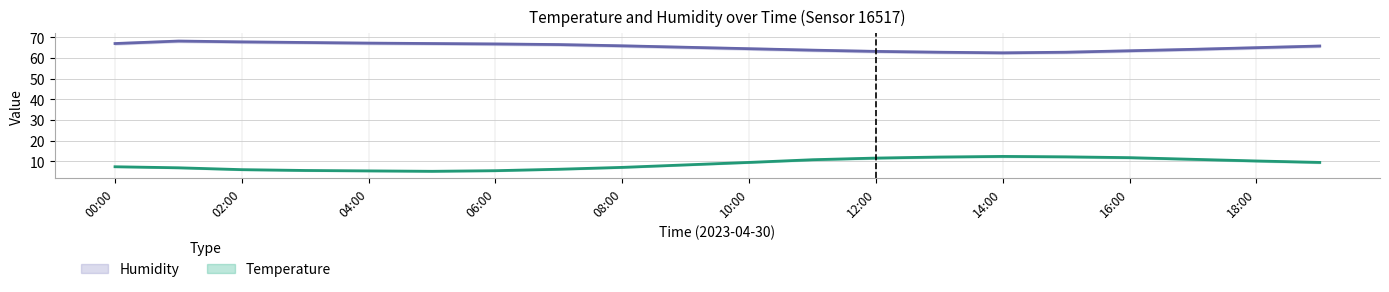

How many categories are shown in the chart?

20